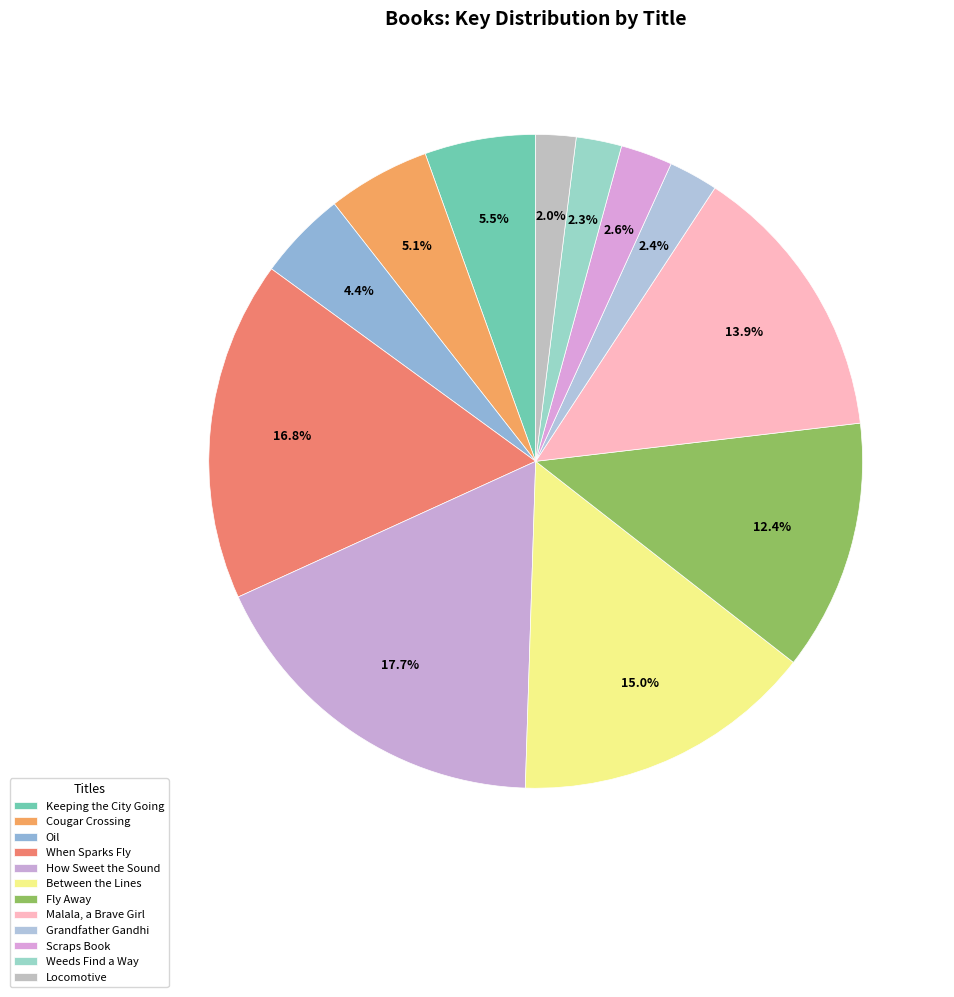

What is the smallest slice in the pie chart?

Locomotive